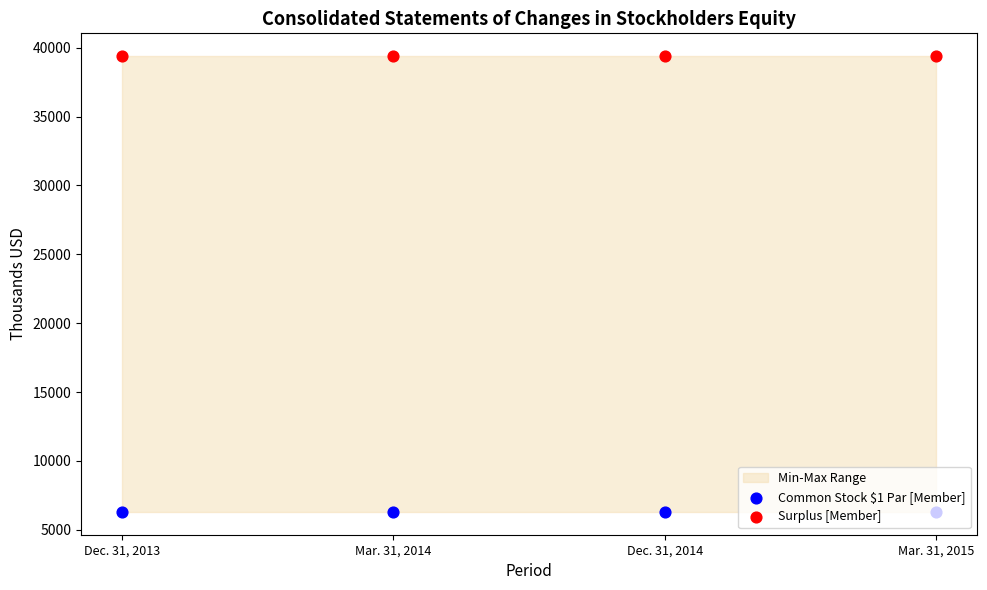

At how many categories does at least one series exceed 38441?

4